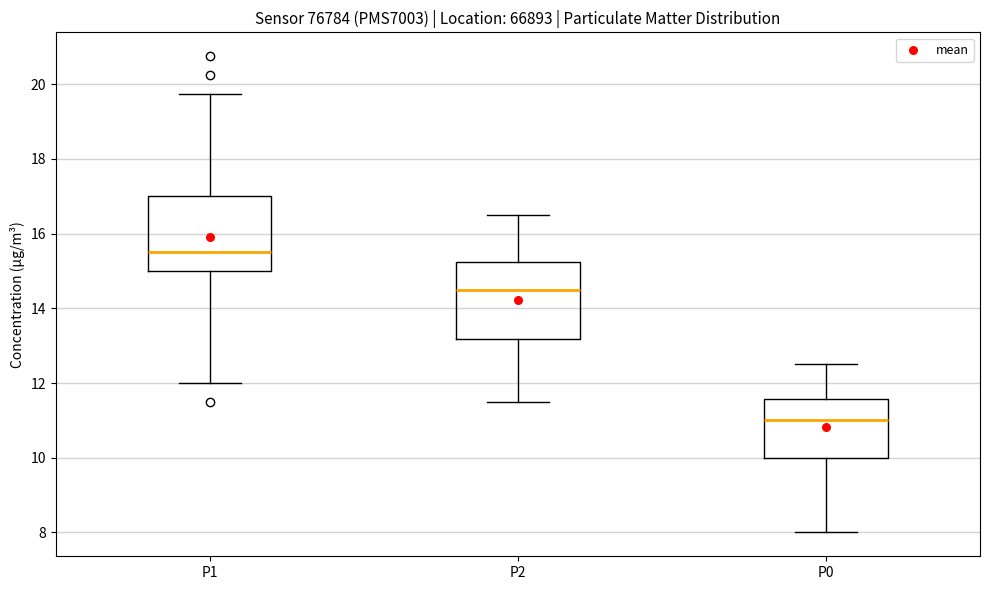

Which box's median line is the lowest?

P0